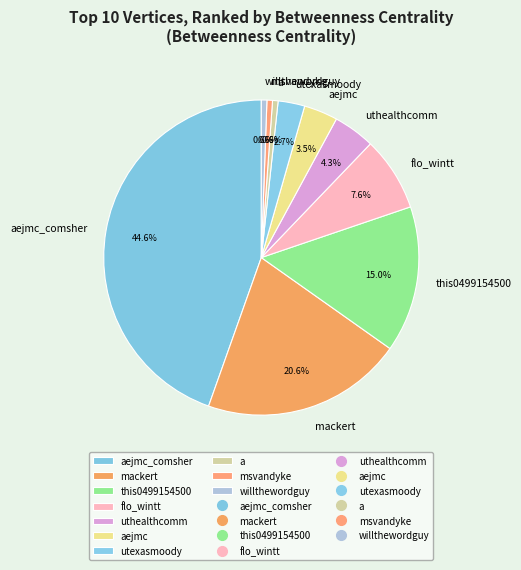

To the nearest percent, what is the difference between the largest and smallest slice percentages?

44%